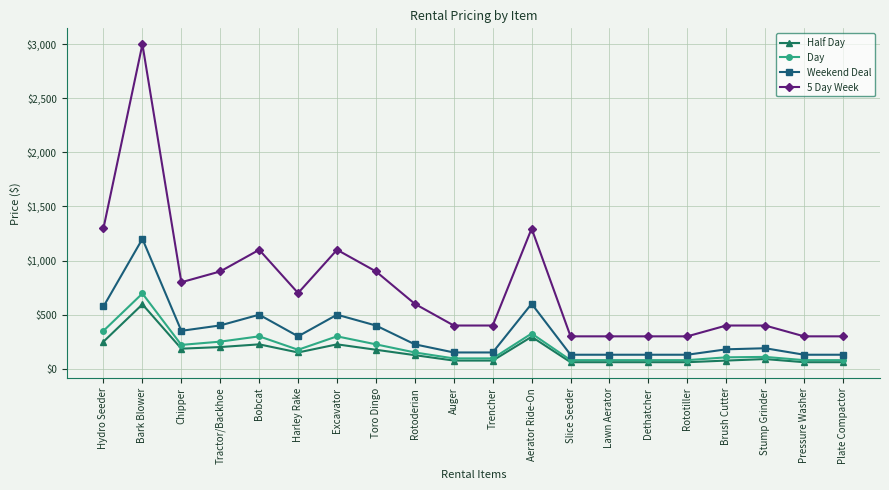

What is the minimum value for Day?

79